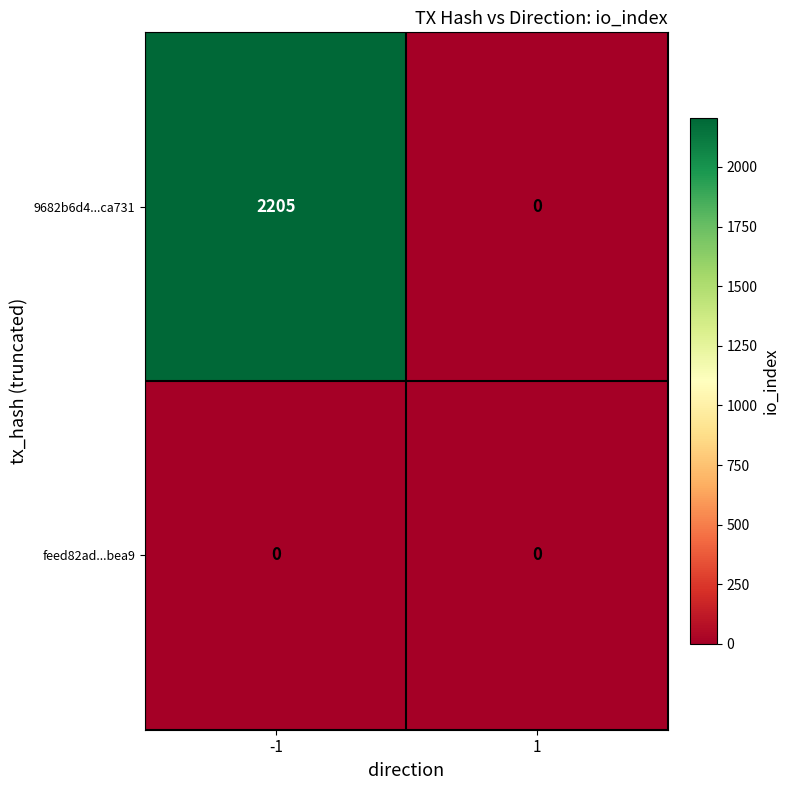

What is the approximate value of 9682b6d4...ca731 at -1?

2205